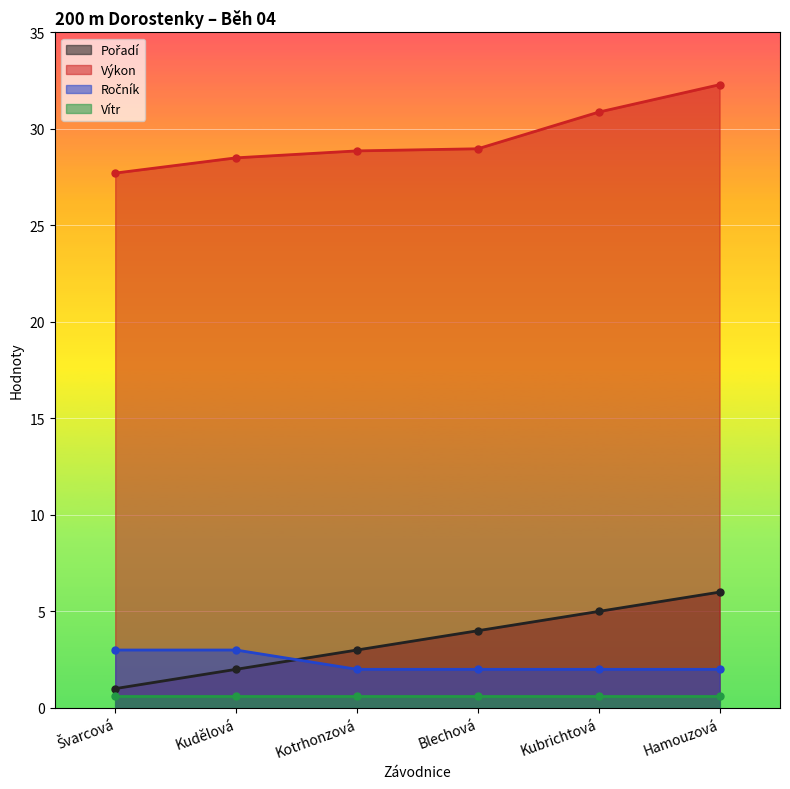

True or false: Ročník has a value of 3.0 at Kudělová.

True